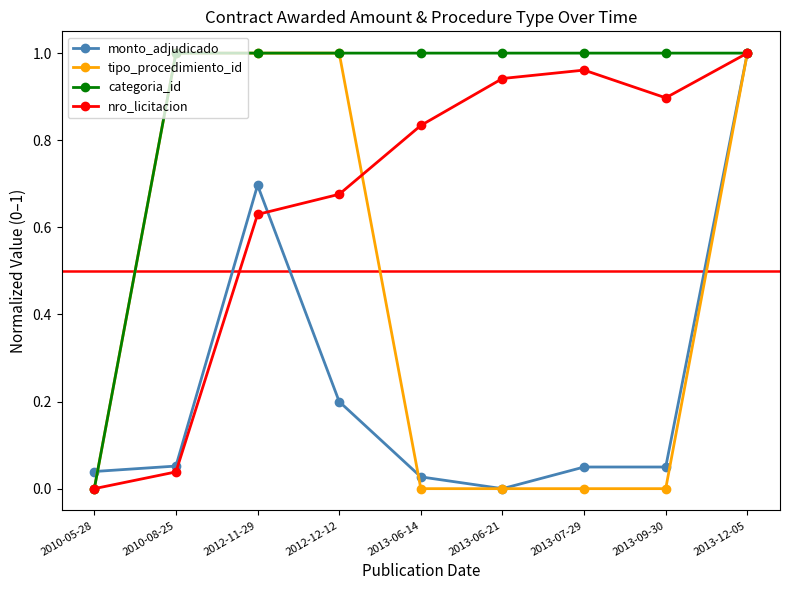

Between 2010-05-28 and 2013-06-14, which series saw the biggest shift?

categoria_id